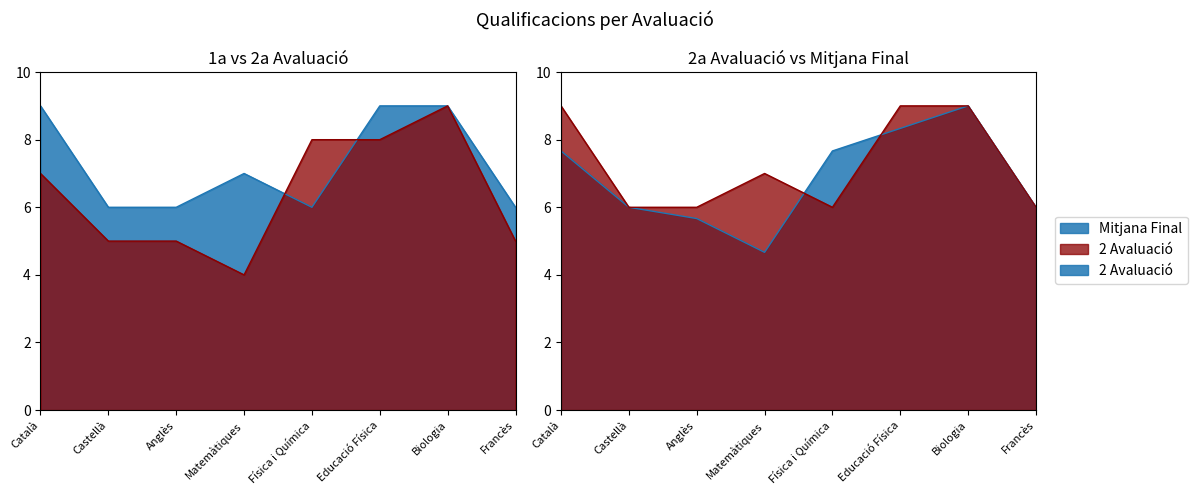

Reading left to right, list all the values displayed in this chart.

1 Avaluació: Català=7.0	Castellà=5.0	Anglès=5.0	Matemàtiques=4.0	Física i Química=8.0	Educació Física=8.0	Biologia=9.0	Francès=5.0
2 Avaluació: Català=9.0	Castellà=6.0	Anglès=6.0	Matemàtiques=7.0	Física i Química=6.0	Educació Física=9.0	Biologia=9.0	Francès=6.0
Mitjana Final: Català=7.7	Castellà=6.0	Anglès=5.7	Matemàtiques=4.7	Física i Química=7.7	Educació Física=8.3	Biologia=9.0	Francès=6.0